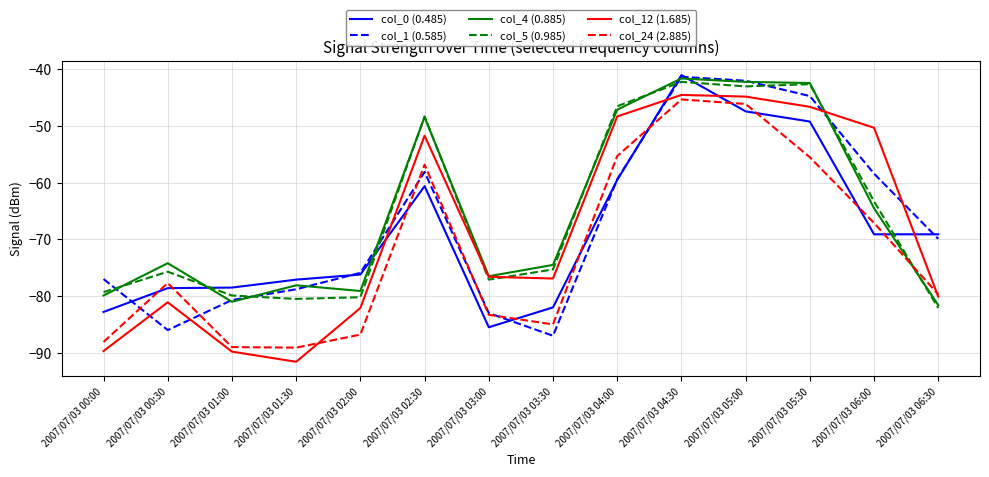

The value of col_1 (0.585) at 2007/07/03 06:30 is -94.2. True or false?

False